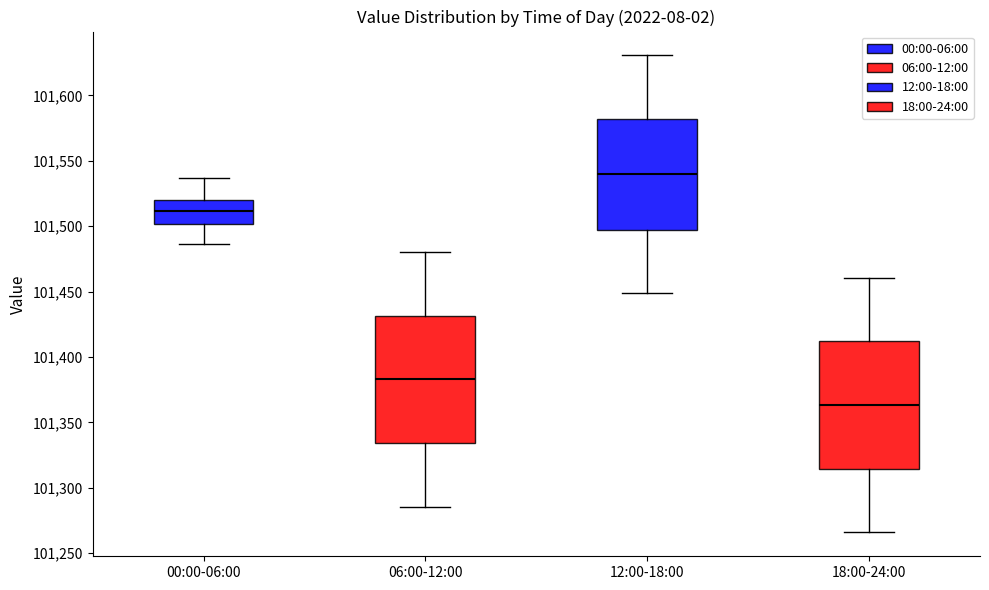

Where does the lower whisker of the box for 06:00-12:00 end on the y-axis? The values are not printed on the chart, so give them approximately, as read against the axis.

101285